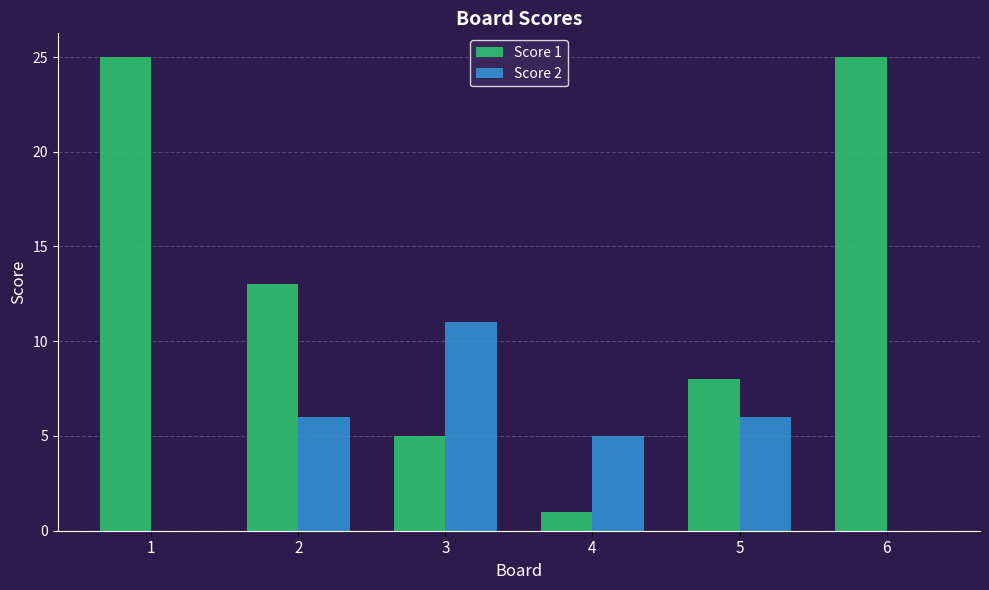

Which series has the largest total across all categories?

Score 1